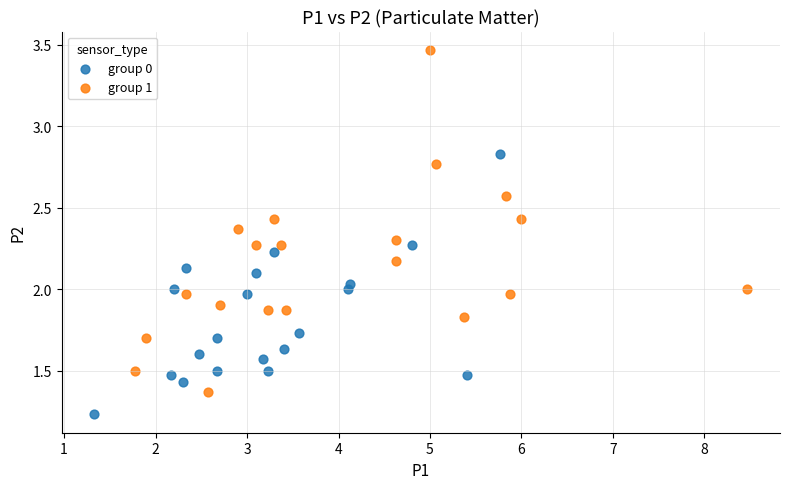

Which series reaches the maximum Y coordinate?

group 1